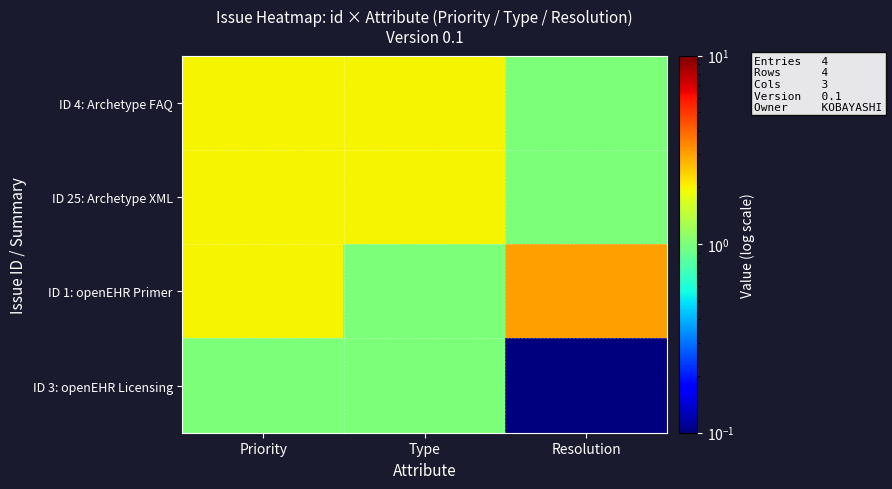

Reading left to right, what are all the values shown in this chart?

ID 4: Archetype FAQ: Priority=2.0	Type=2.0	Resolution=1.0
ID 25: Archetype XML: Priority=2.0	Type=2.0	Resolution=1.0
ID 1: openEHR Primer: Priority=2.0	Type=1.0	Resolution=3.0
ID 3: openEHR Licensing: Priority=1.0	Type=1.0	Resolution=0.0